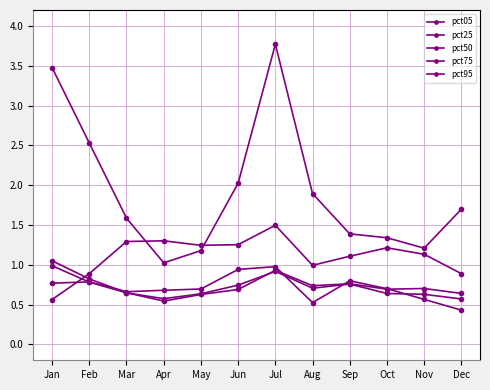

Read the pct25 value at Jan.

1.1